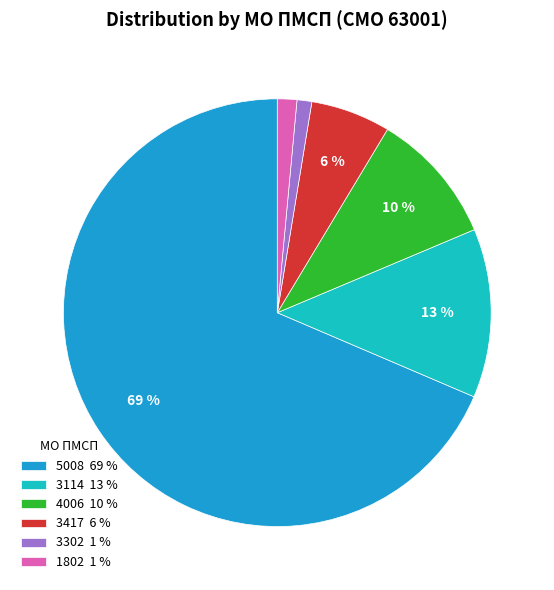

To the nearest percent, what is the combined percentage of 3417 6 % and 3302 1 %?

7%